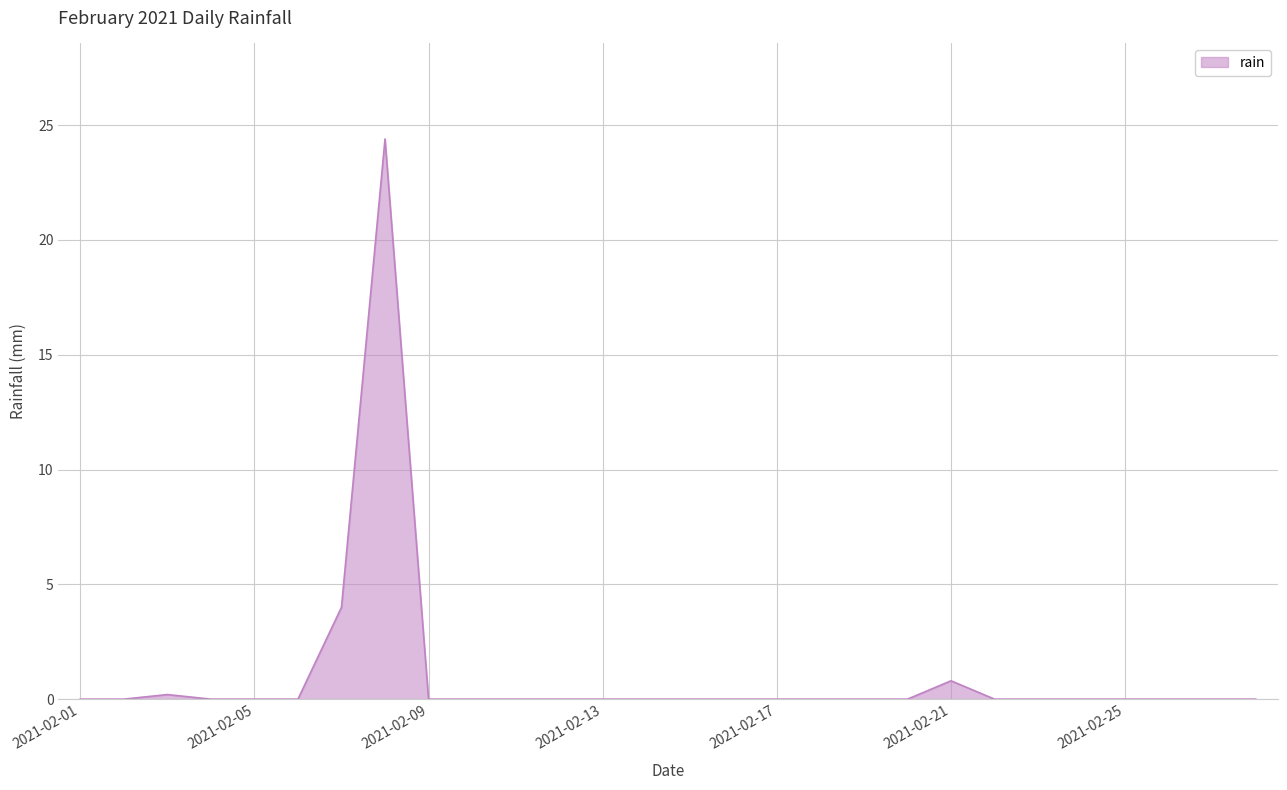

What is the difference between the maximum and minimum values?

24.4